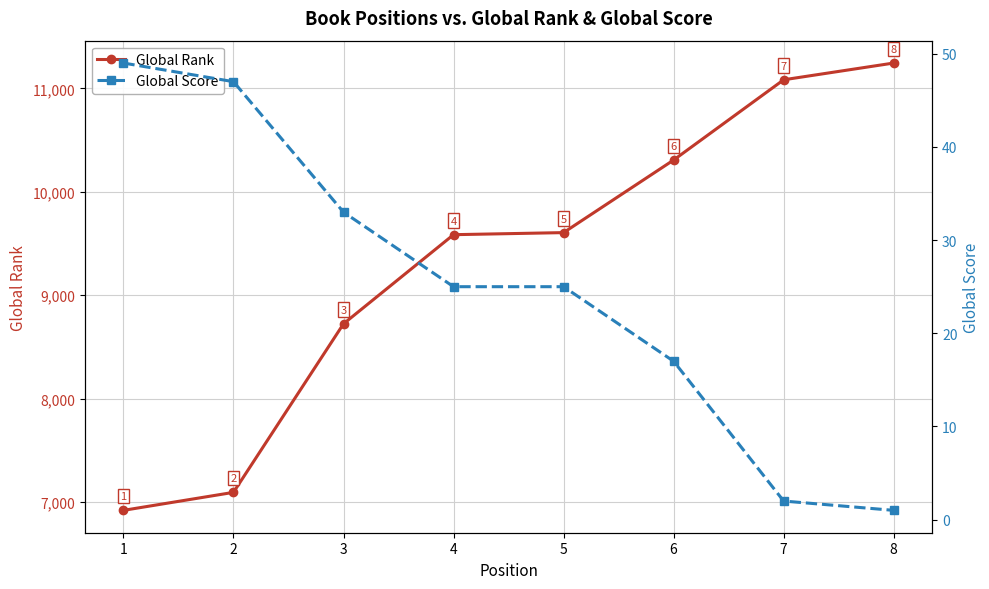

How many values in the Global Score series are below 25?

3